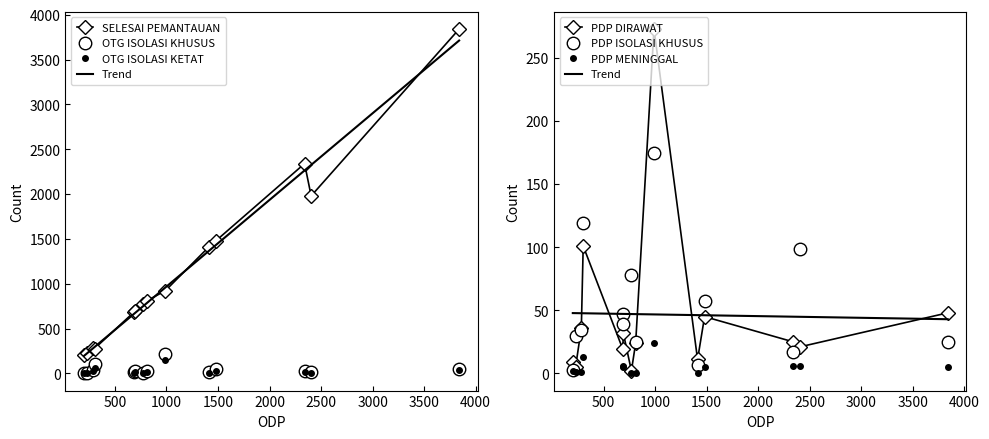

True or false: OTG ISOLASI KHUSUS and SELESAI PEMANTAUAN cross at least once.

False